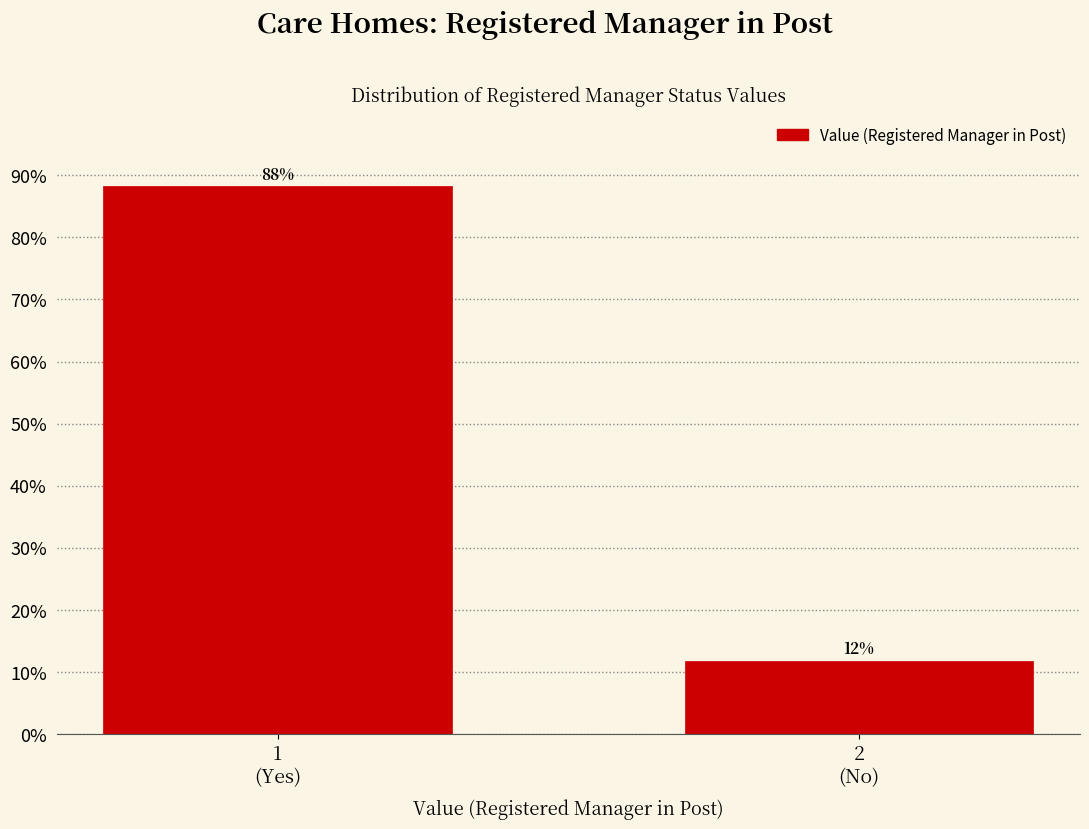

What is the sum of all values?

100.0